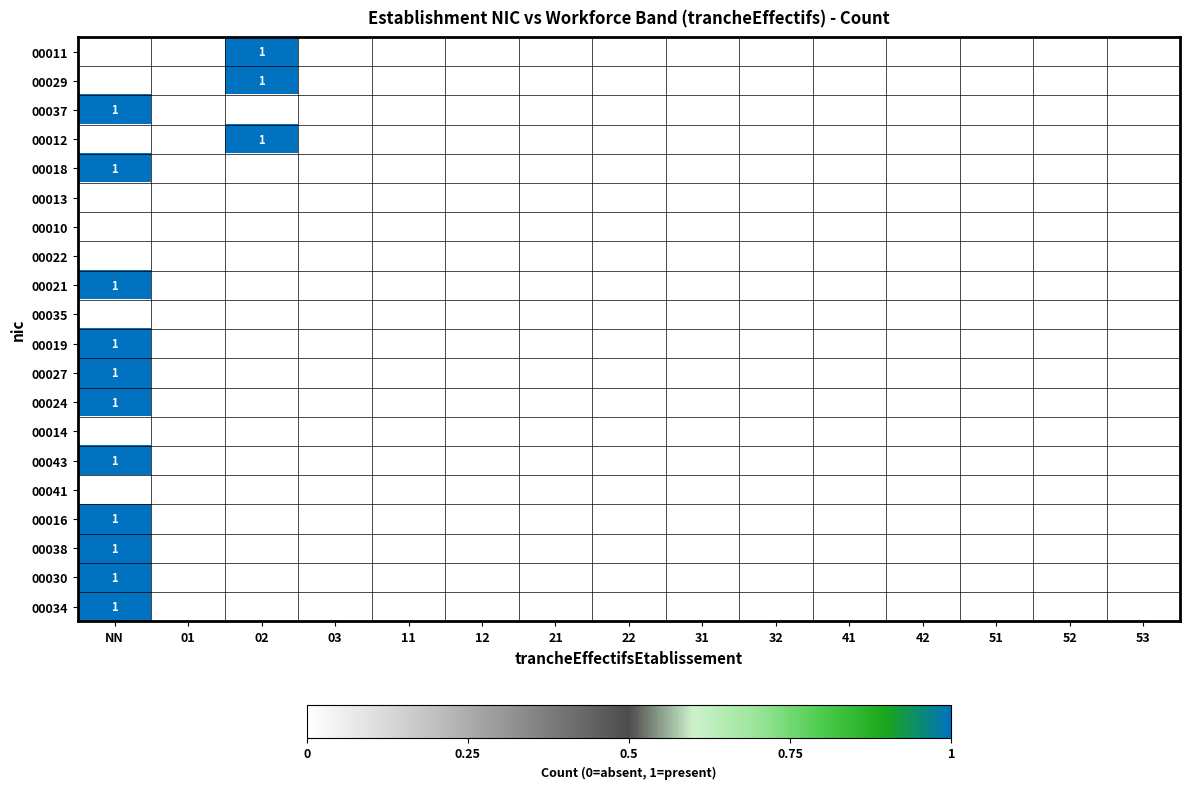

Which has a higher value, 01 or 03?

01